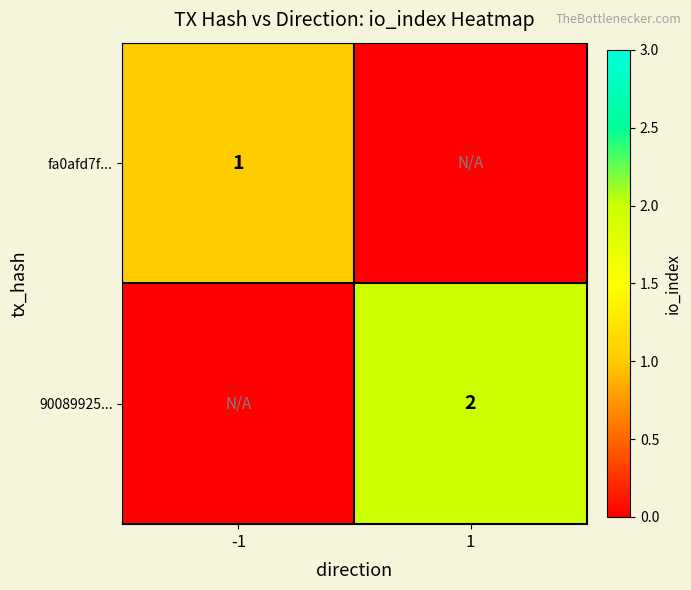

True or false: fa0afd7f... has a value of 1 at -1.

True